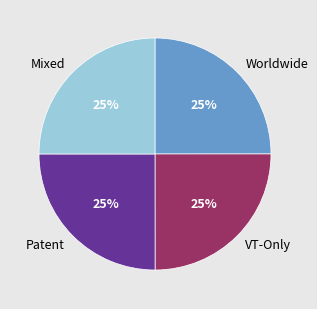

To the nearest percent, what is the average slice percentage?

25%